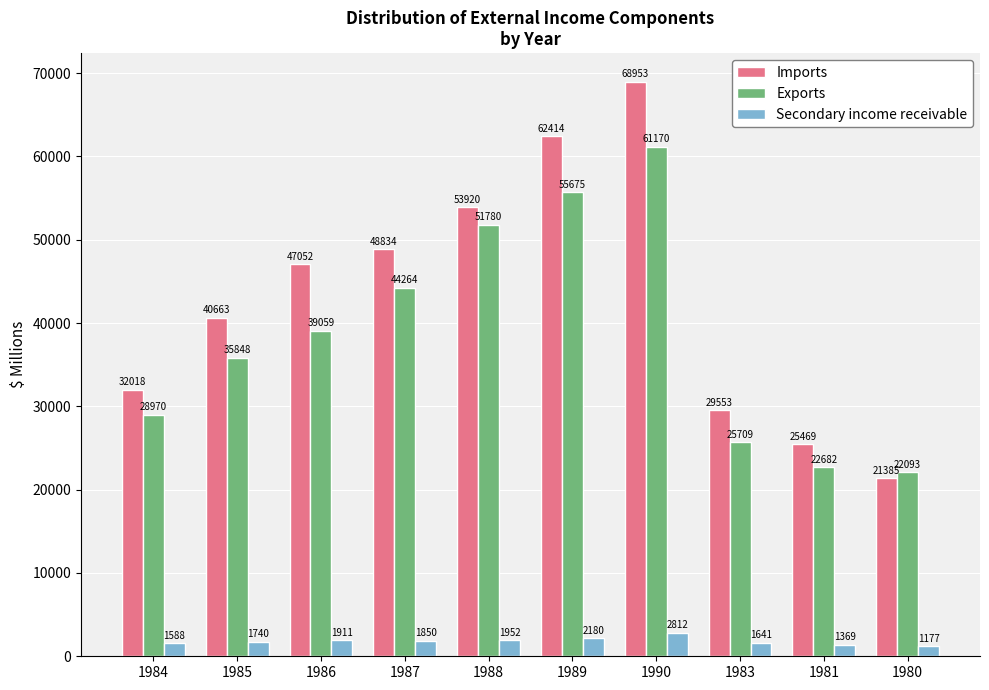

At which category does the chart reach its minimum across all series?

1980